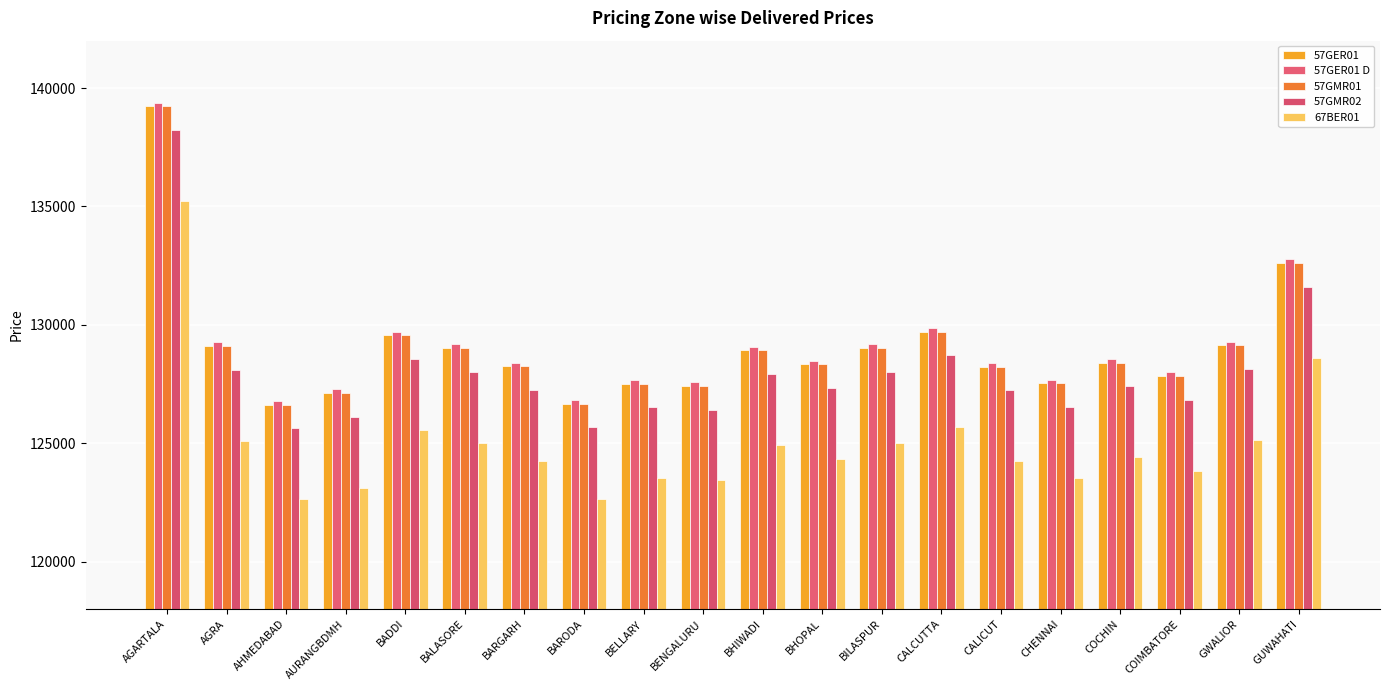

Reading left to right, transcribe all the data shown in this chart.

57GER01: 139239	129110	126629	127125	129560	129030	128258	126668	127525	127426	128926	128330	129029	129710	128235	127542	128409	127841	129134	132620
57GER01 D: 139389	129260	126779	127275	129710	129180	128408	126818	127675	127576	129076	128480	129179	129860	128385	127692	128559	127991	129284	132770
57GMR01: 139239	129110	126629	127125	129560	129030	128258	126668	127525	127426	128926	128330	129029	129710	128235	127542	128409	127841	129134	132620
57GMR02: 138239	128110	125629	126125	128560	128030	127258	125668	126525	126426	127926	127330	128029	128710	127235	126542	127409	126841	128134	131620
67BER01: 135242	125105	122628	123130	125560	125030	124262	122666	123533	123433	124931	124328	125030	125709	124235	123538	124405	123840	125130	128620